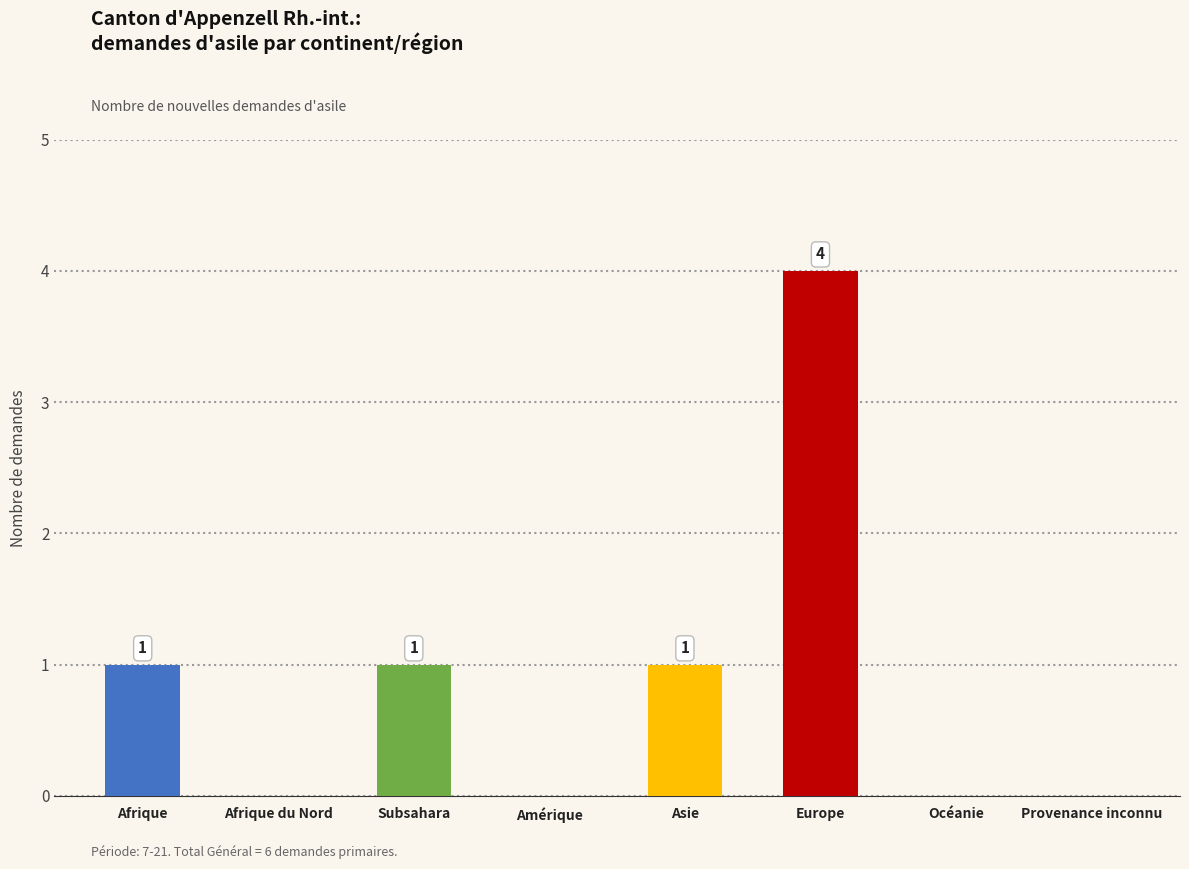

Which label corresponds to the largest value in the chart?

Europe